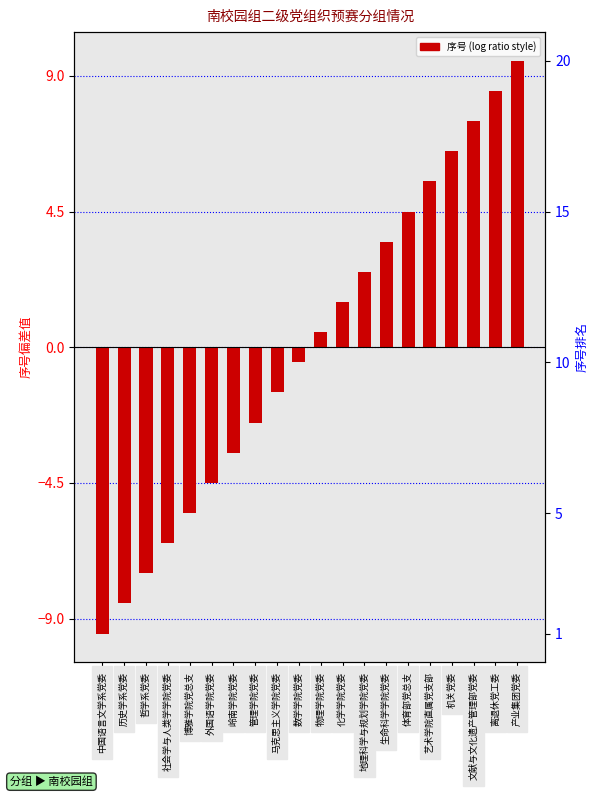

At which label does the data first exceed 0?

物理学院党委